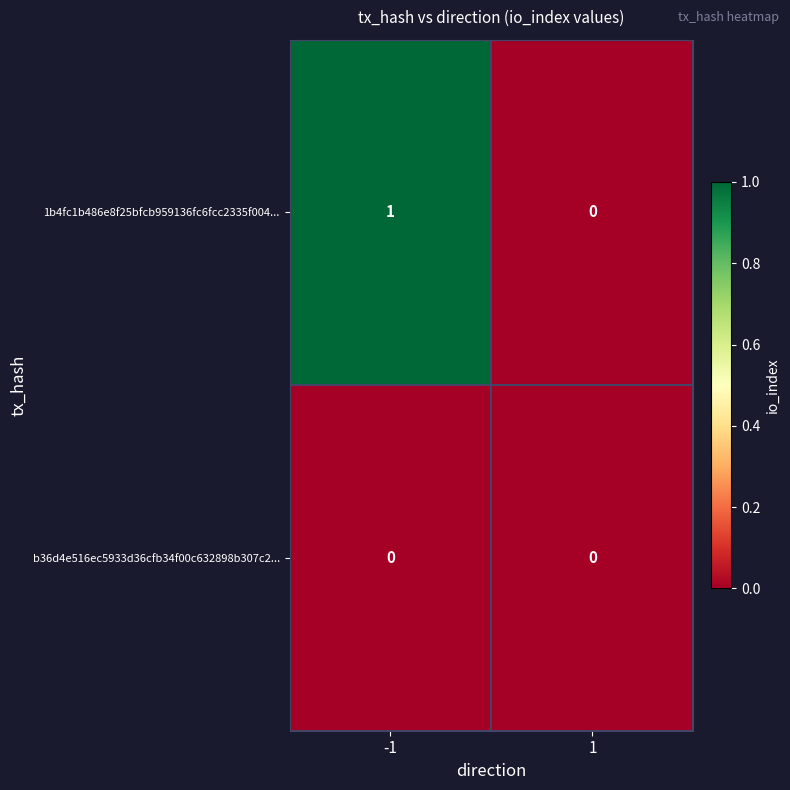

Which series has the widest spread of values?

1b4fc1b486e8f25bfcb959136fc6fcc2335f004...